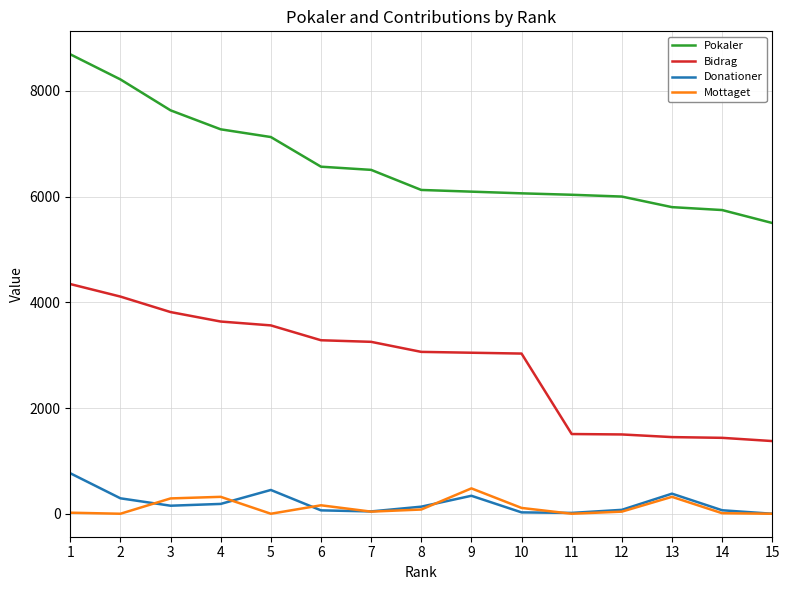

Between 4 and 13, which series saw the biggest shift?

Bidrag